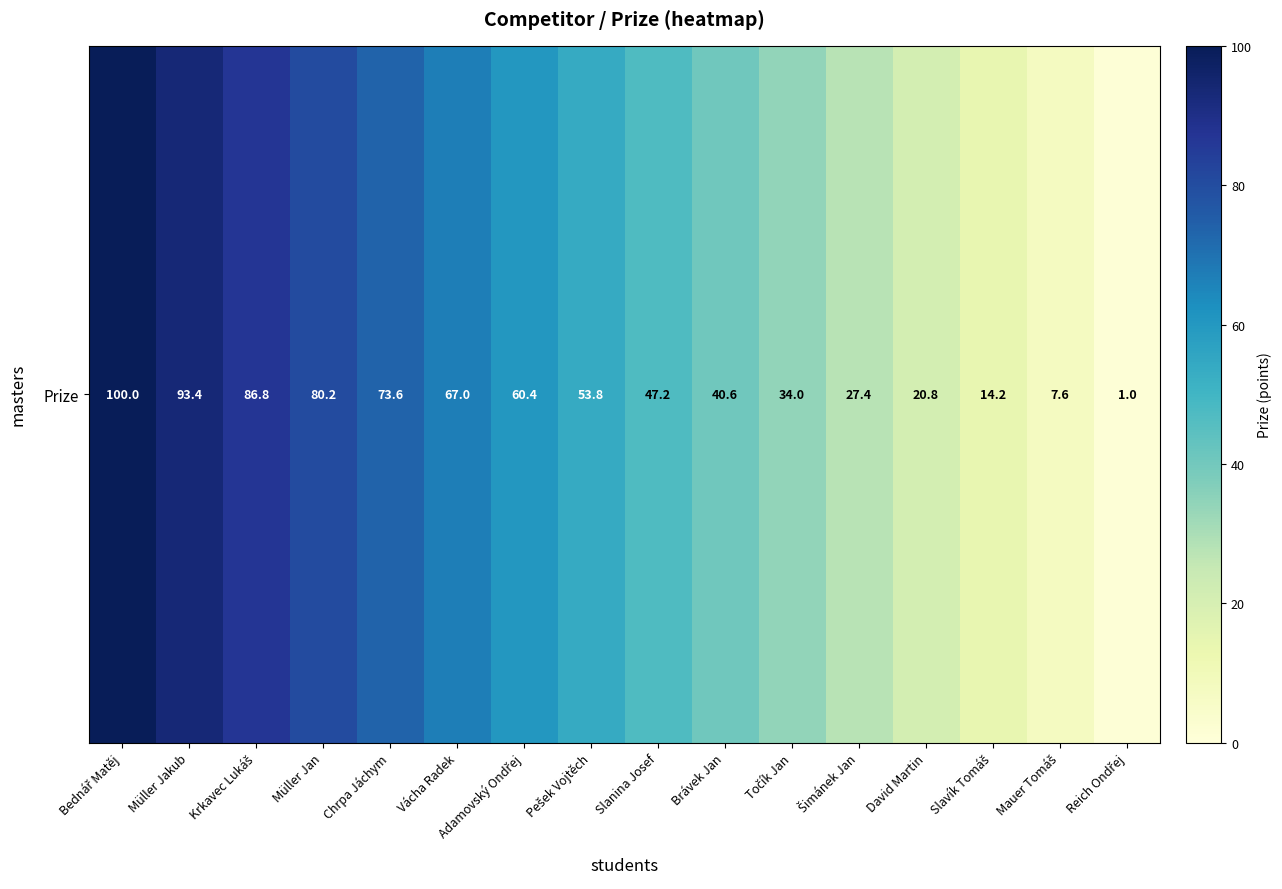

Read the value at Pešek Vojtěch.

53.8